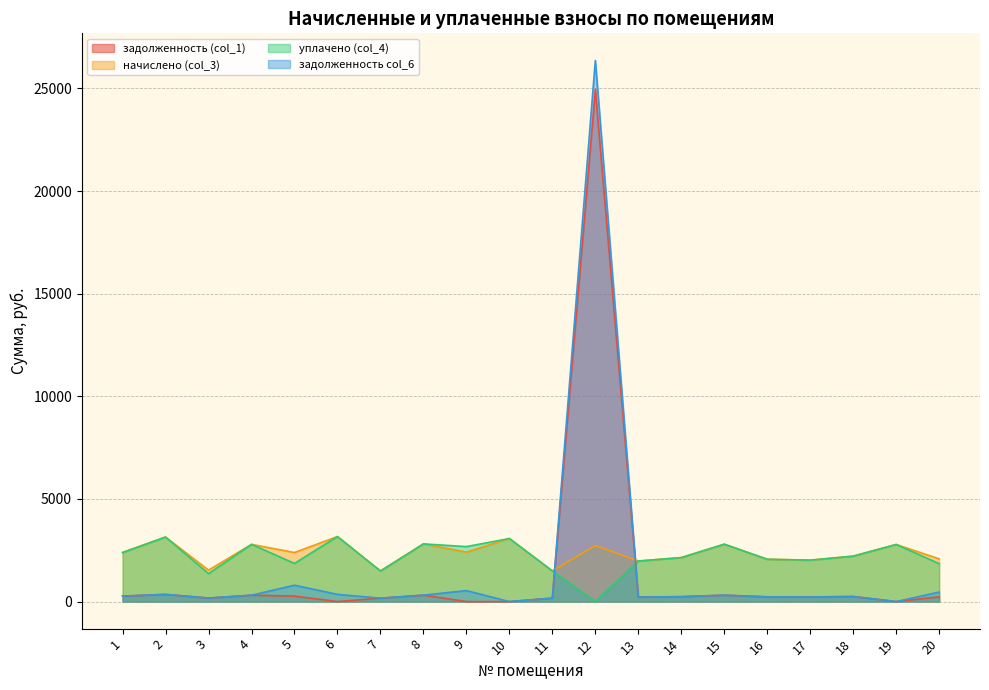

At which category is the sum across all series the highest?

12